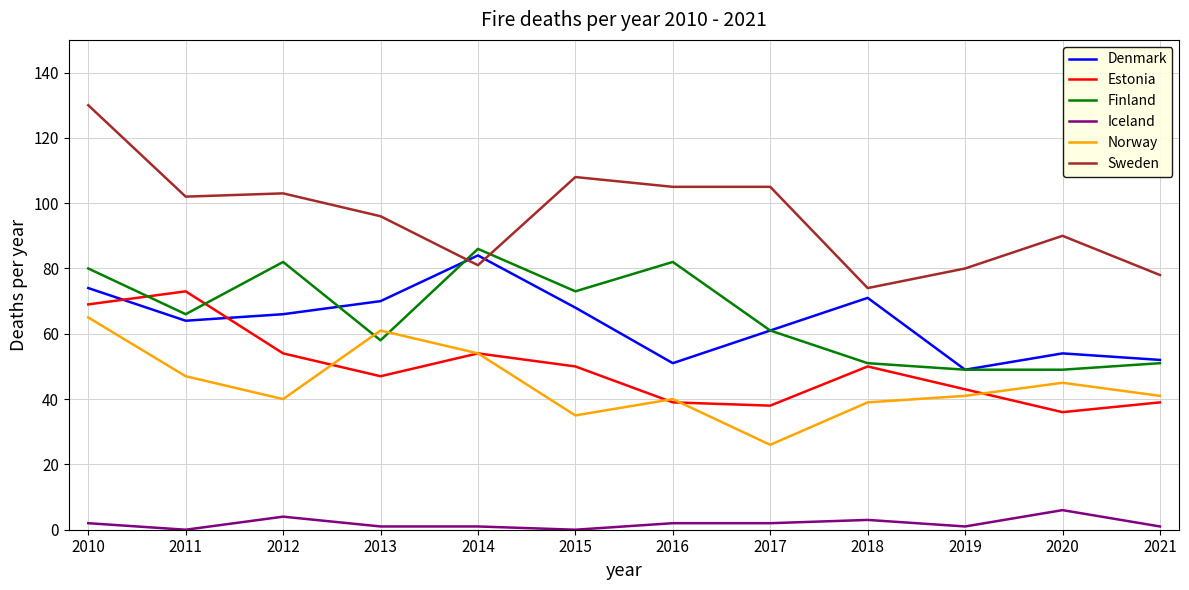

Reading left to right, what are all the values shown in this chart?

Denmark: 74	64	66	70	84	68	51	61	71	49	54	52
Estonia: 69	73	54	47	54	50	39	38	50	43	36	39
Finland: 80	66	82	58	86	73	82	61	51	49	49	51
Iceland: 2	0	4	1	1	0	2	2	3	1	6	1
Norway: 65	47	40	61	54	35	40	26	39	41	45	41
Sweden: 130	102	103	96	81	108	105	105	74	80	90	78